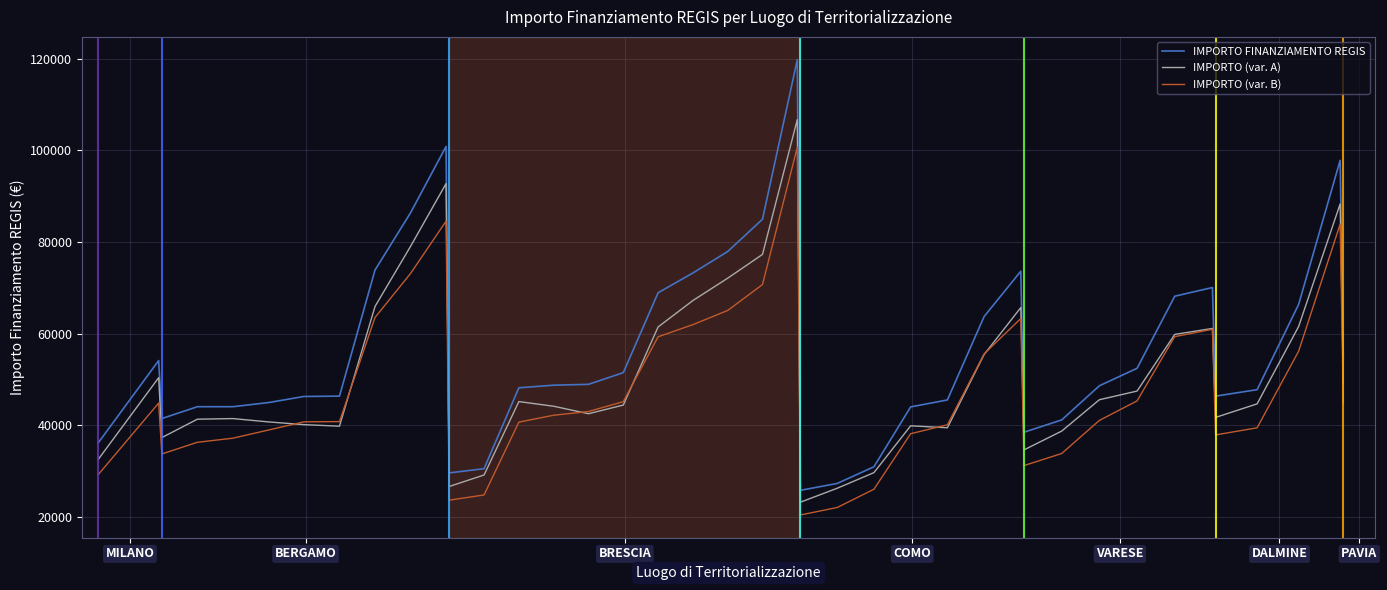

Rank the series by their maximum value, from lowest to highest.

IMPORTO (var. B), IMPORTO (var. A), IMPORTO FINANZIAMENTO REGIS